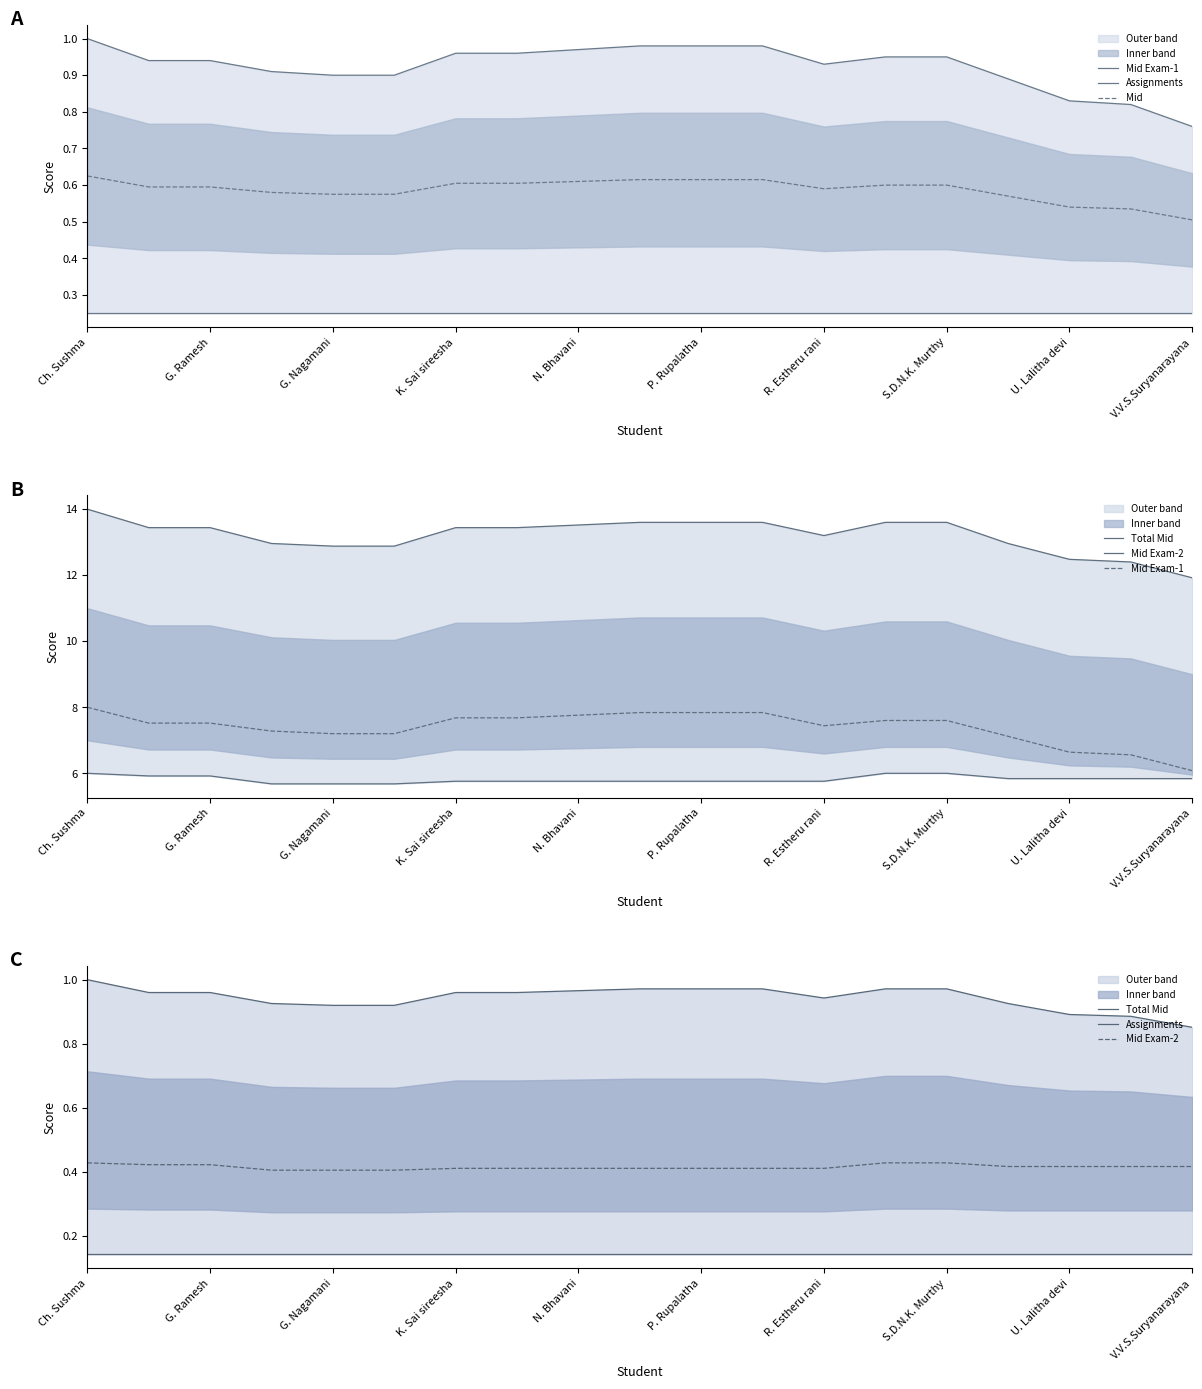

Is it true that Mid equals 0.4 at Ch. Sushma?

False